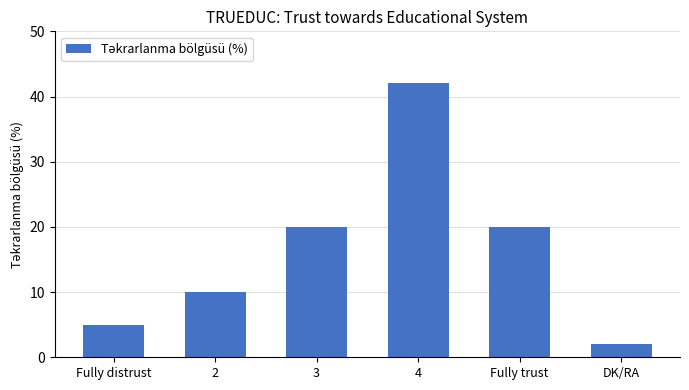

The value at 2 is 10. True or false?

True